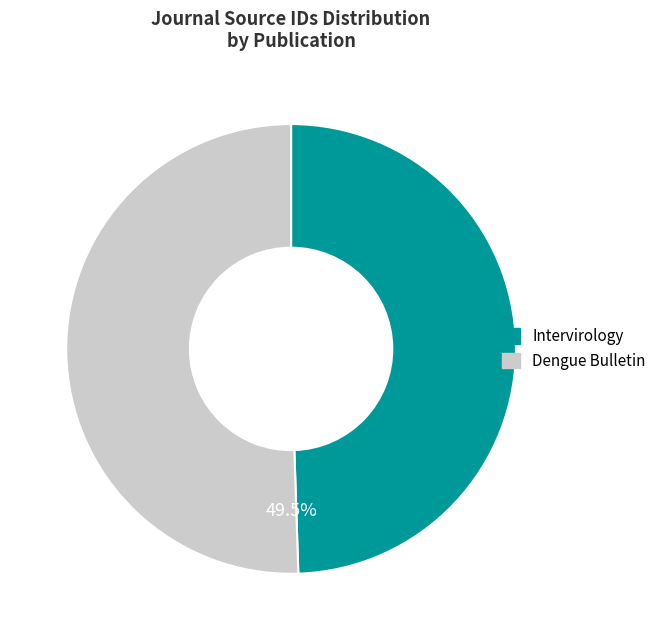

What percentage is the Dengue Bulletin slice, to the nearest percent?

51%